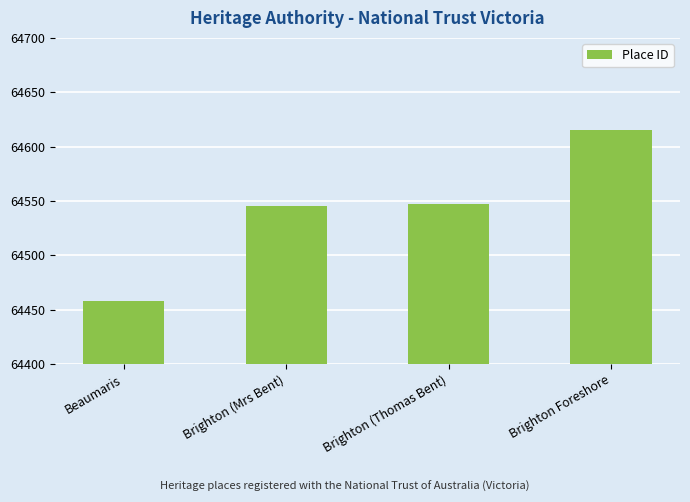

Is it true that the value at Brighton Foreshore is 26147?

False